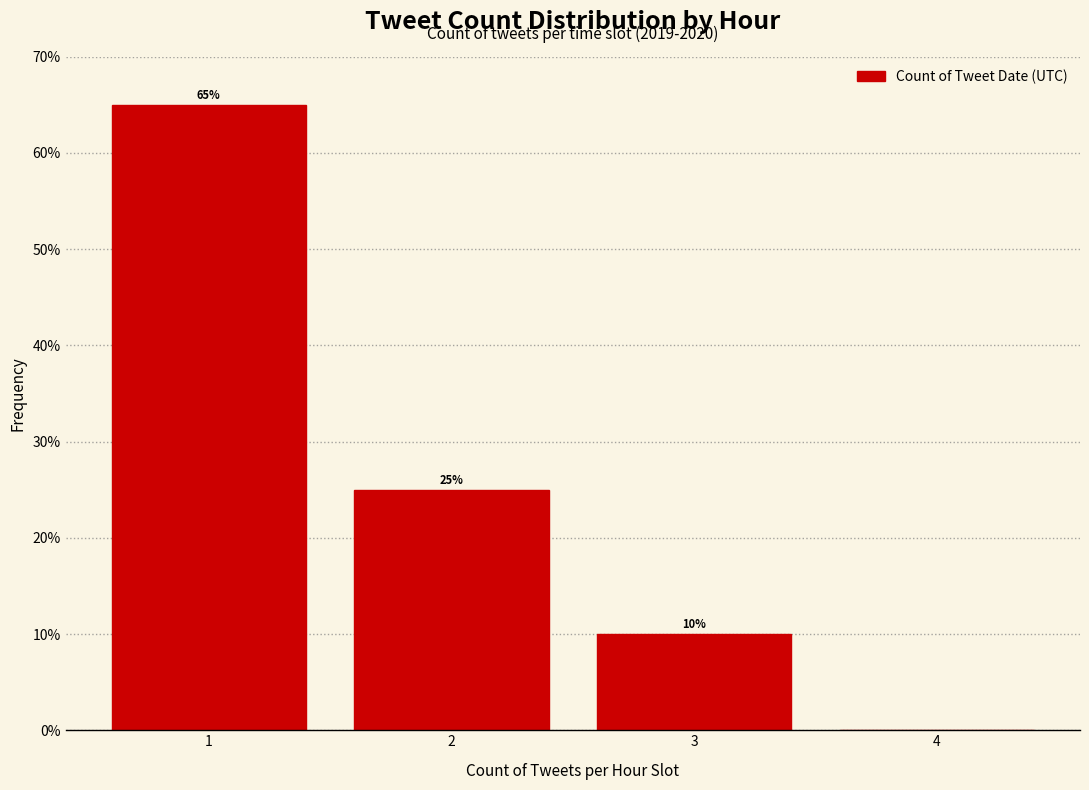

Reading left to right, list all the values displayed in this chart.

1=65	2=25	3=10	4=0